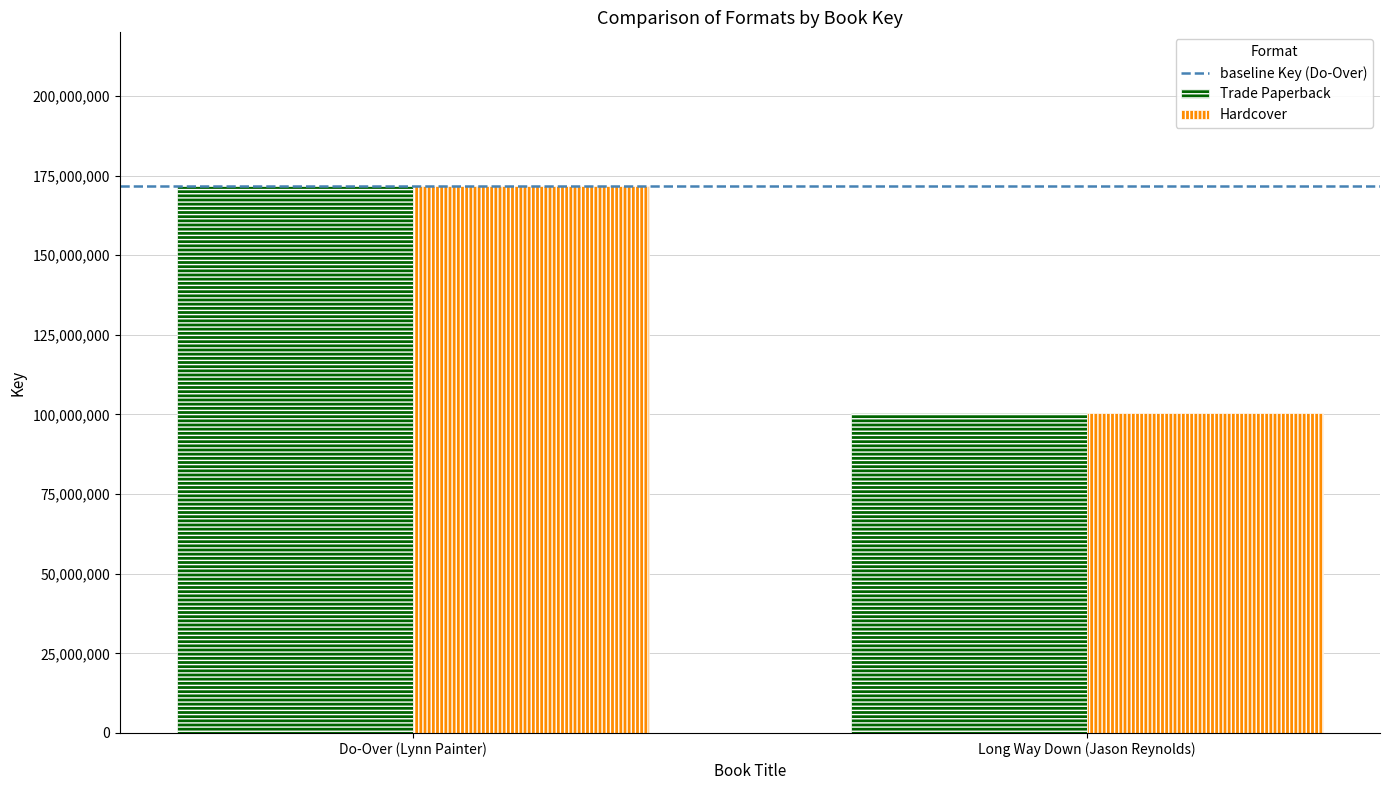

What position from the left is Long Way Down (Jason Reynolds)?

2